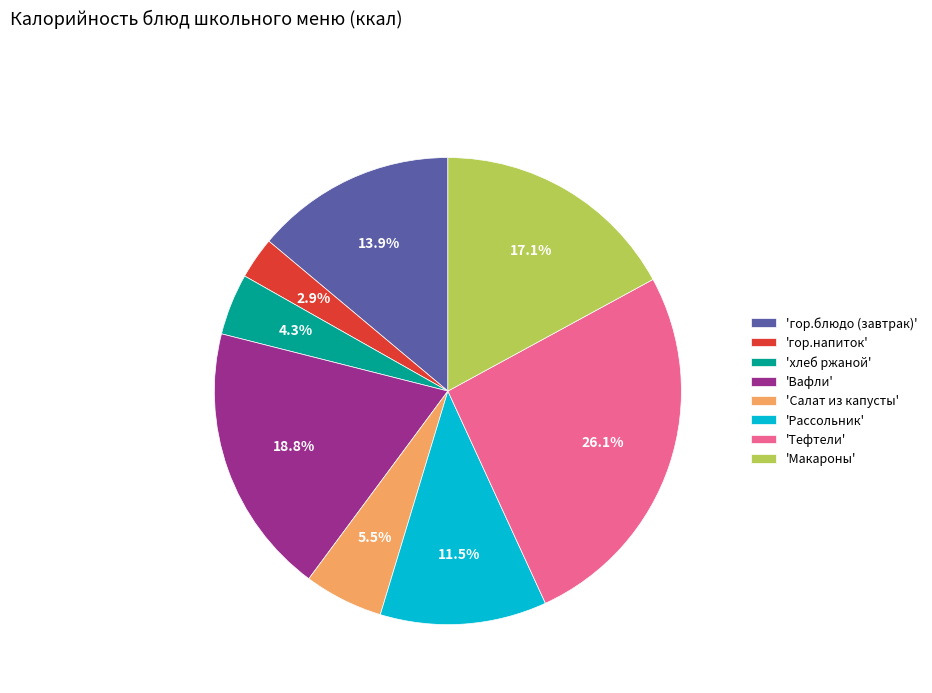

Rank the categories by value from highest to lowest.

'Тефтели', 'Вафли', 'Макароны', 'гор.блюдо (завтрак)', 'Рассольник', 'Салат из капусты', 'хлеб ржаной', 'гор.напиток'